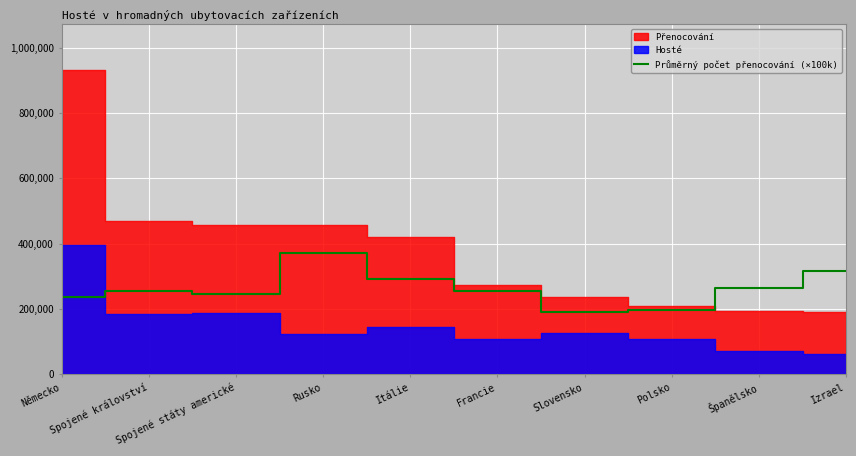

The chart shows a value of 235011.7 at Německo. True or false?

True